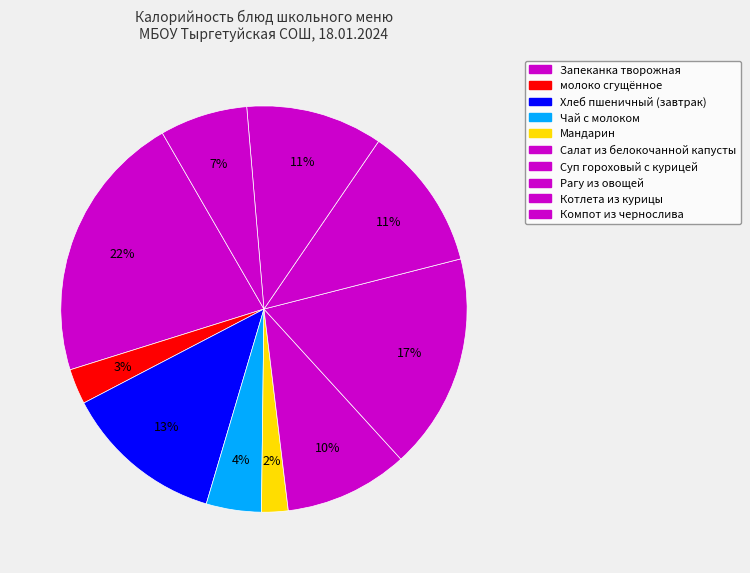

What percentage is the Чай с молоком slice, to the nearest percent?

4%